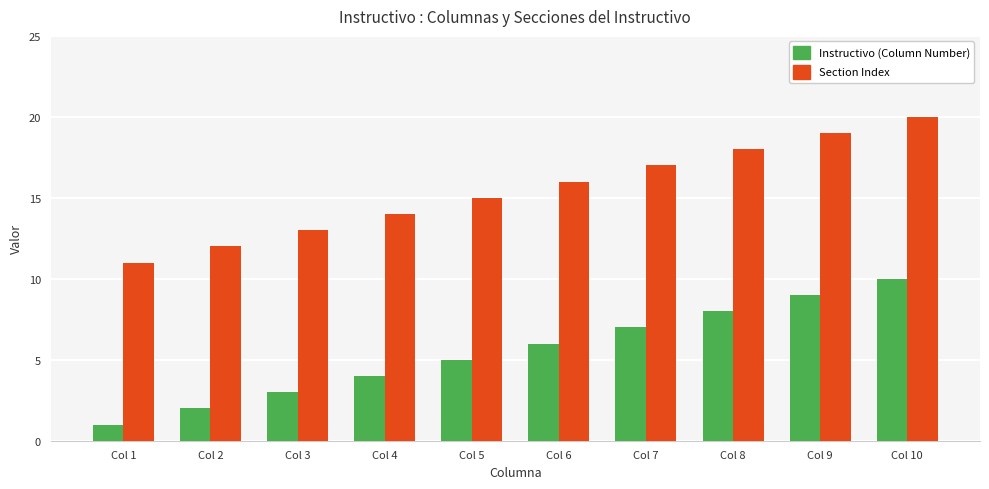

How many distinct data groups are displayed?

2